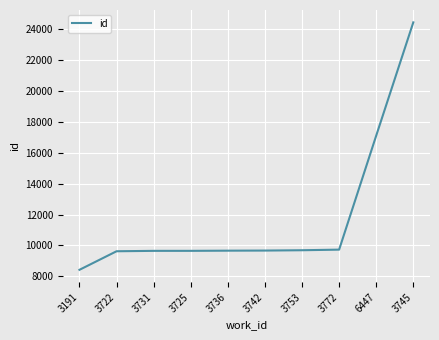

The chart shows a value of 17115 at 6447. True or false?

True